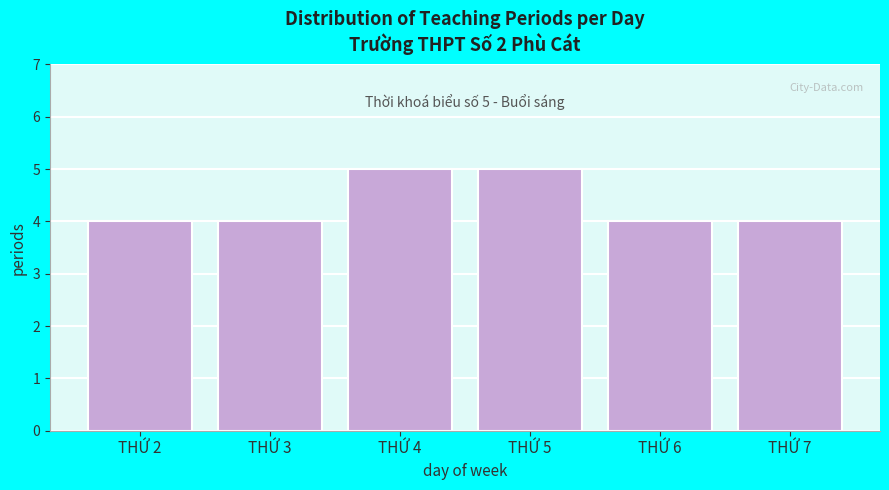

Reading left to right, list all the values displayed in this chart.

THỨ 2=4	THỨ 3=4	THỨ 4=5	THỨ 5=5	THỨ 6=4	THỨ 7=4